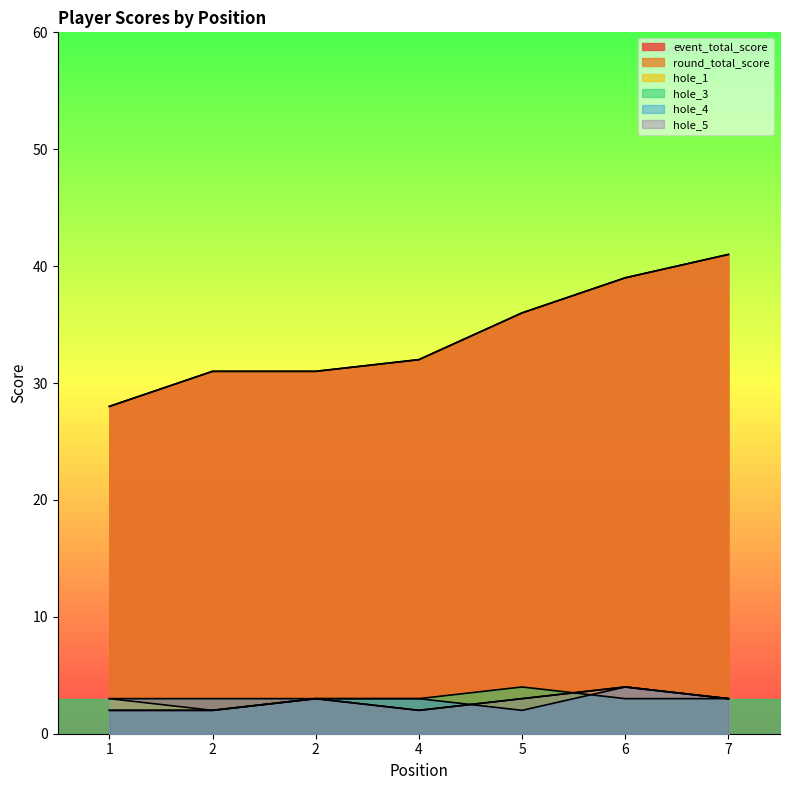

How many values in the hole_3 series are below 3?

2